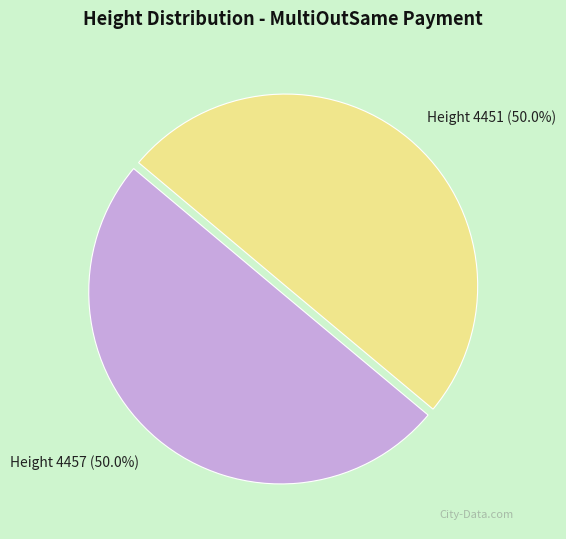

What is the ratio of the value at Height 4451 (50.0%) to the value at Height 4457 (50.0%)?

1.0